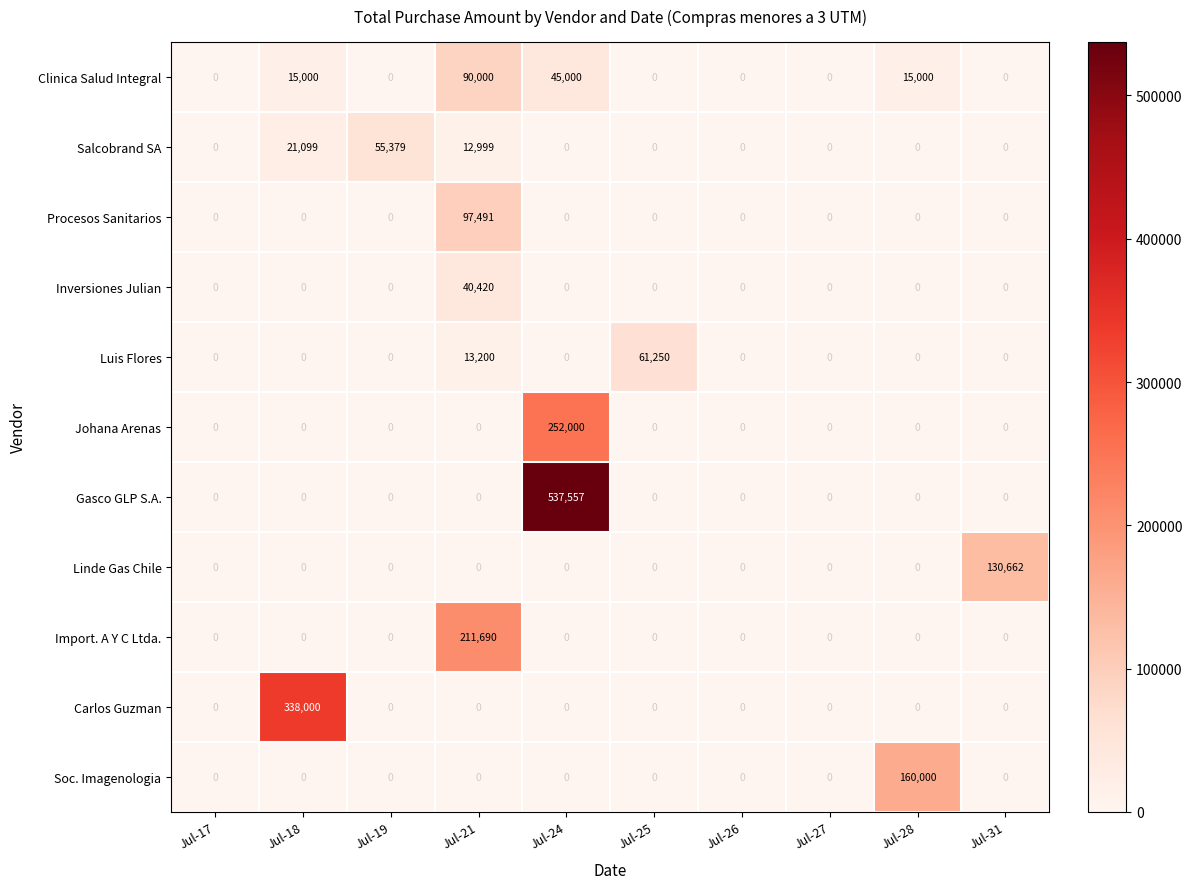

What is the difference between the second highest and minimum values in the Luis Flores series?

13200